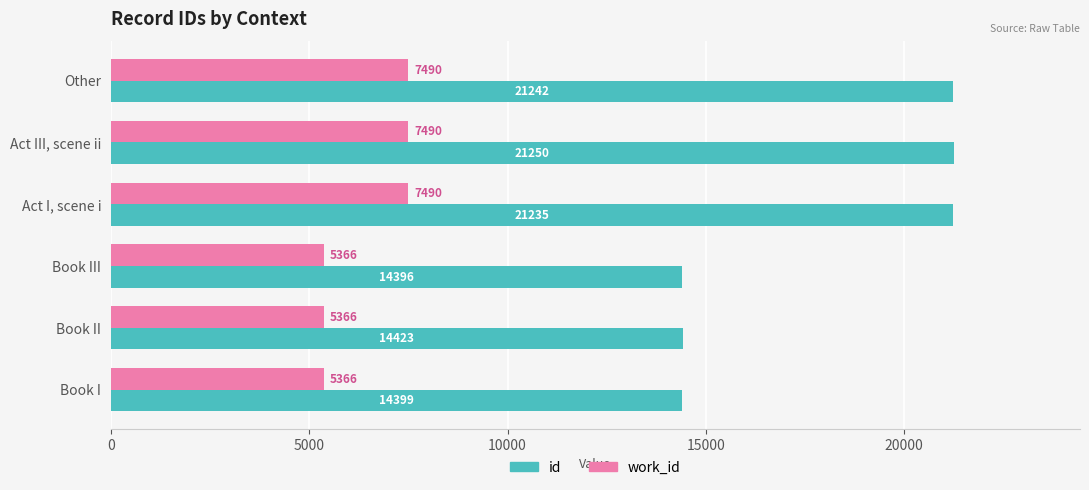

What is the maximum value shown in the chart?

21250